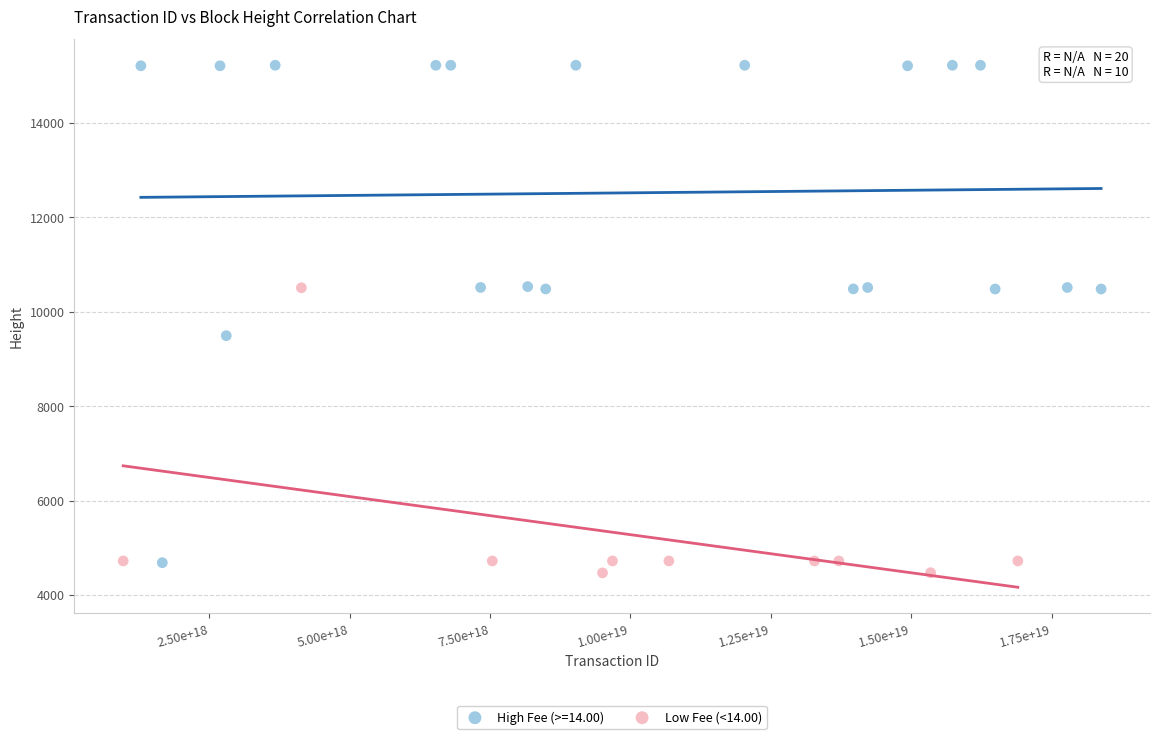

Which series contains the highest Y value?

High Fee (>=14.00)